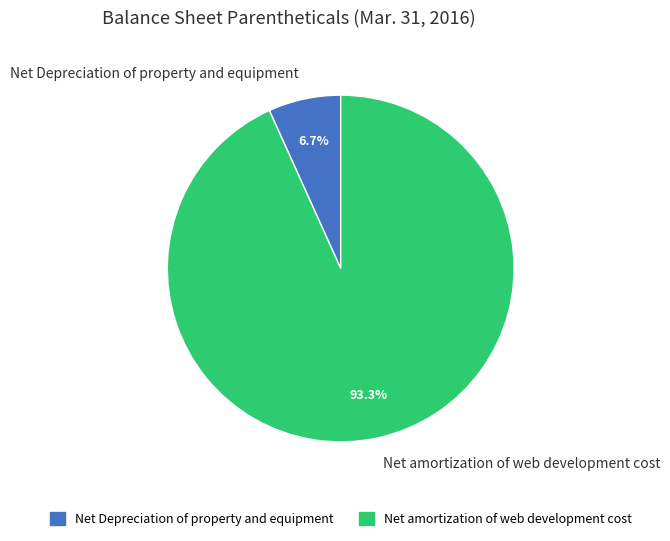

Is it true that Net amortization of web development cost is 93% of the pie?

True